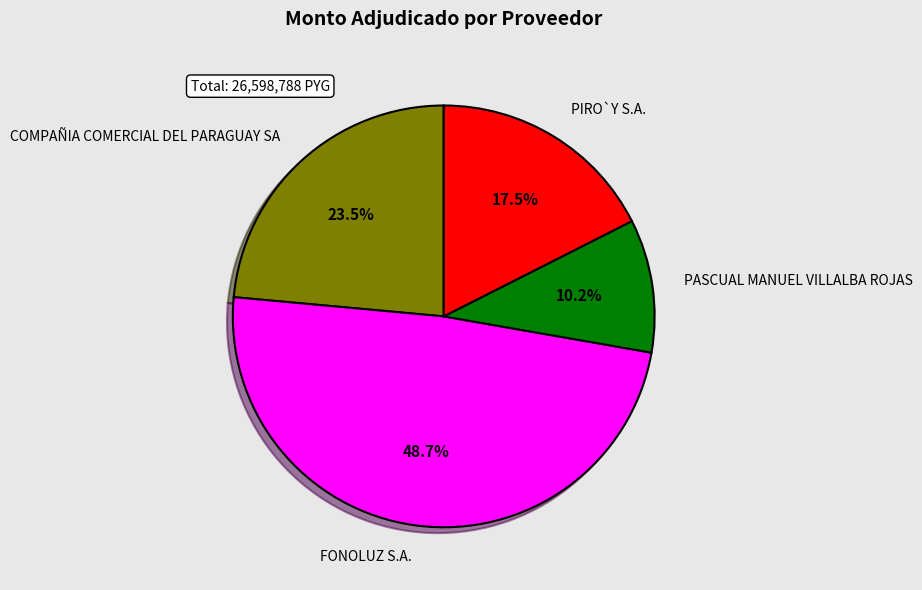

What is the smallest slice in the pie chart?

PASCUAL MANUEL VILLALBA ROJAS